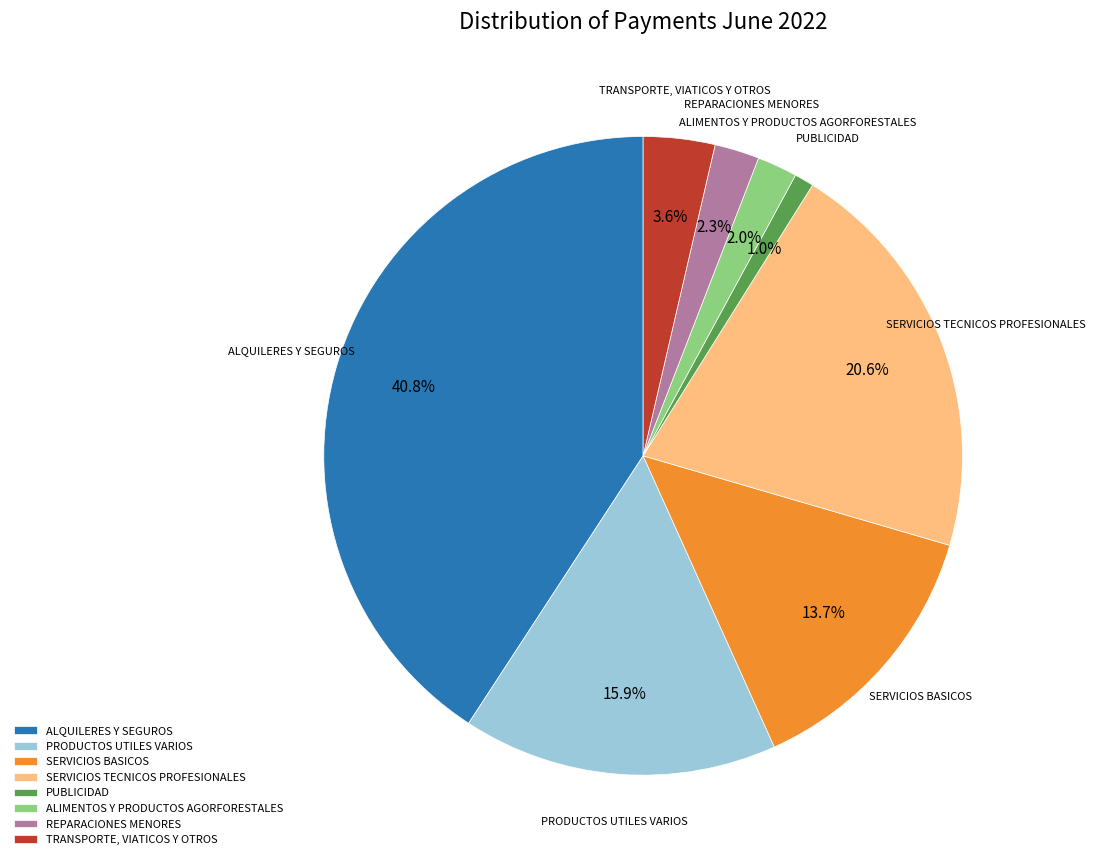

Between REPARACIONES MENORES and PRODUCTOS UTILES VARIOS, which is larger?

PRODUCTOS UTILES VARIOS